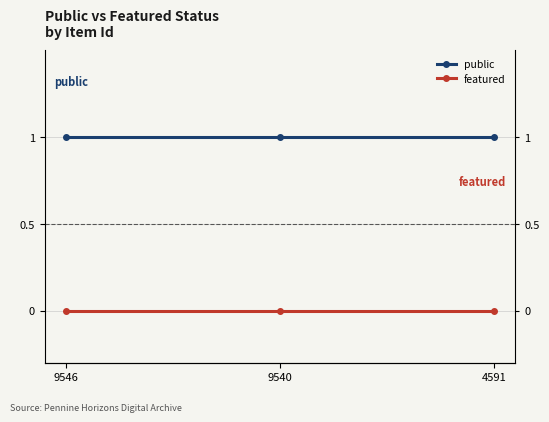

Rank the series at 9540 from highest to lowest value.

public, featured